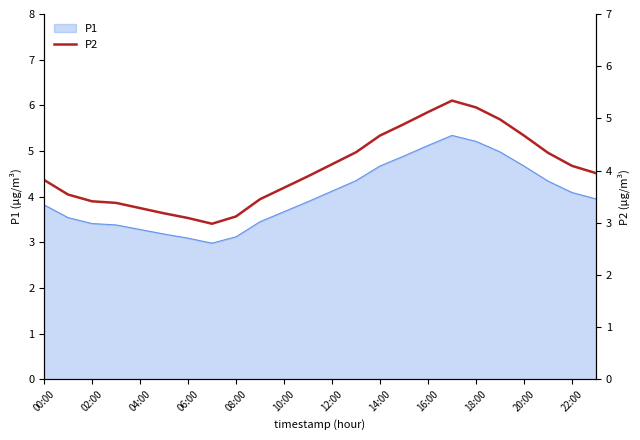

The P1 series shows 2.6 at 20:00. True or false?

False